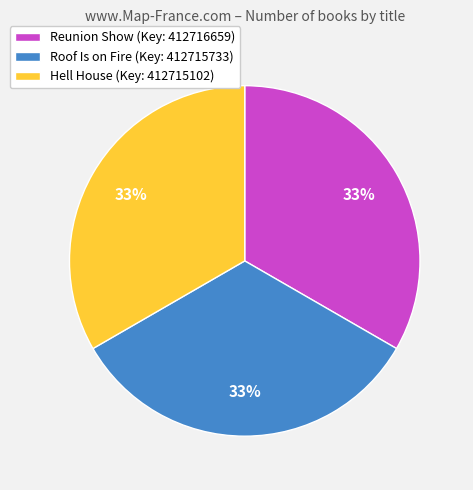

The Hell House slice represents 33% of the pie. True or false?

True